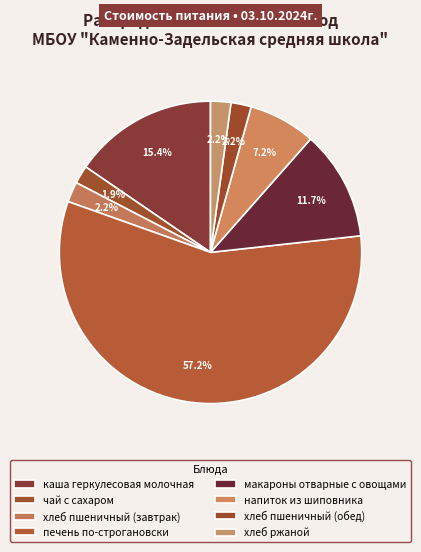

Count the number of slices in the pie.

8